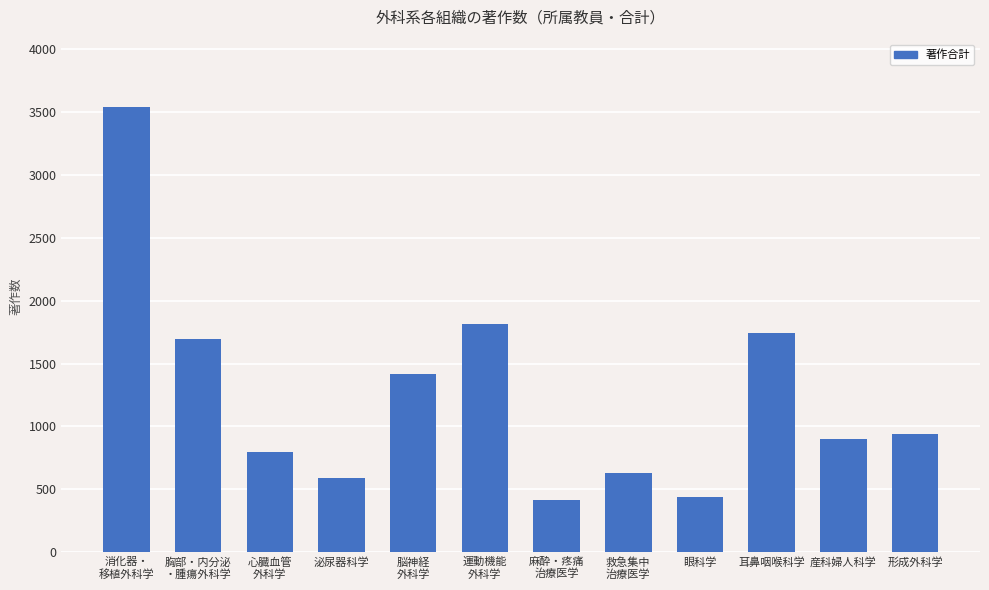

What is the smallest value displayed?

418